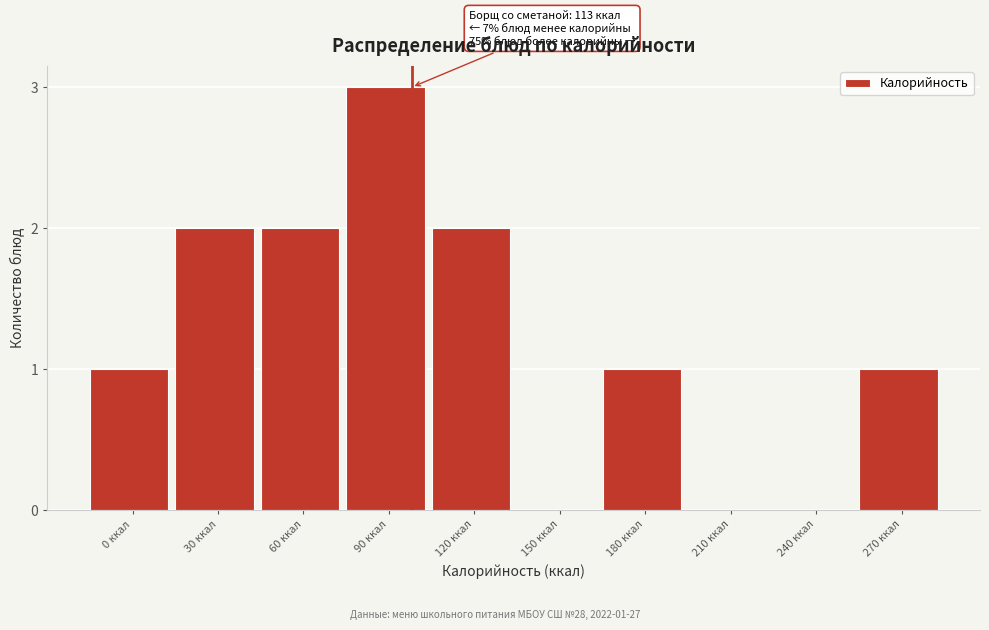

Reading left to right, transcribe all the data shown in this chart.

0 ккал=1	30 ккал=2	60 ккал=2	90 ккал=3	120 ккал=2	150 ккал=0	180 ккал=1	210 ккал=0	240 ккал=0	270 ккал=1